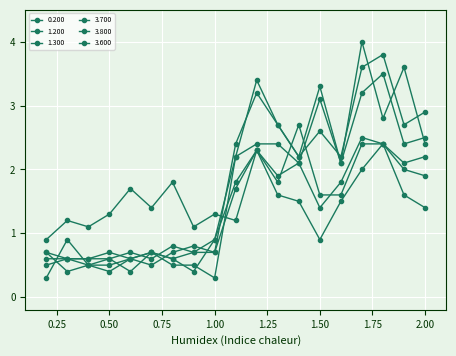

At which category does the chart reach its minimum across all series?

0.2